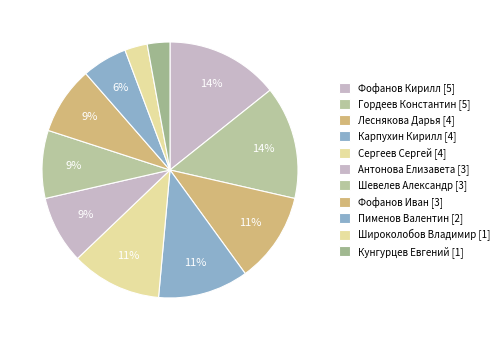

How many slices are in this pie chart?

11